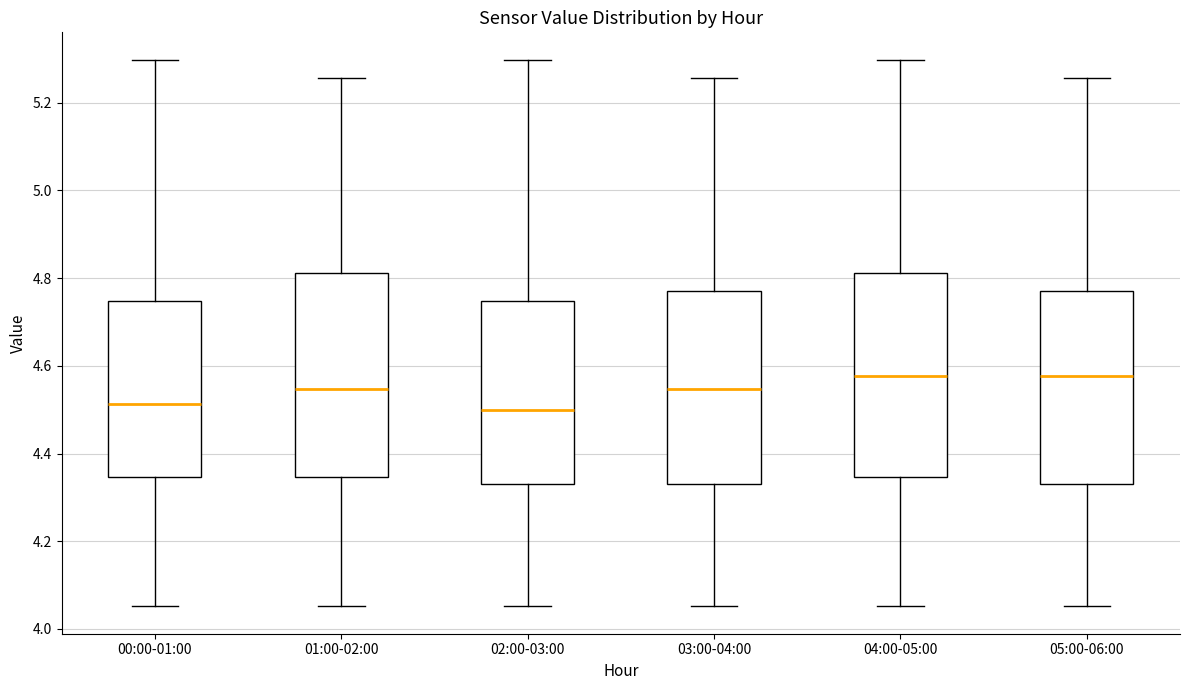

Reading left to right, transcribe this box plot: for each box, give where its median line is, the range the box spans, and where its two whiskers end, as read against the y-axis. The values are not printed on the chart, so give them approximately, as read against the axis.

00:00-01:00: median 4.52, box 4.34 to 4.74, whiskers 4.06 to 5.30
01:00-02:00: median 4.54, box 4.34 to 4.82, whiskers 4.06 to 5.26
02:00-03:00: median 4.50, box 4.32 to 4.74, whiskers 4.06 to 5.30
03:00-04:00: median 4.54, box 4.32 to 4.76, whiskers 4.06 to 5.26
04:00-05:00: median 4.58, box 4.34 to 4.82, whiskers 4.06 to 5.30
05:00-06:00: median 4.58, box 4.32 to 4.76, whiskers 4.06 to 5.26